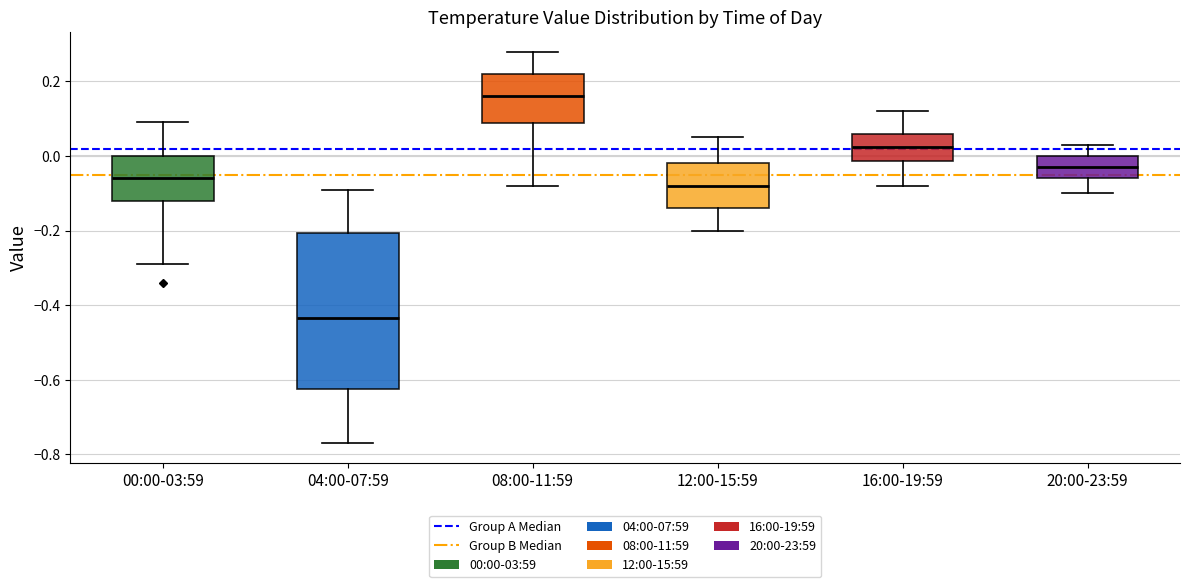

Which box is the tallest, from its lower edge to its upper edge?

04:00-07:59